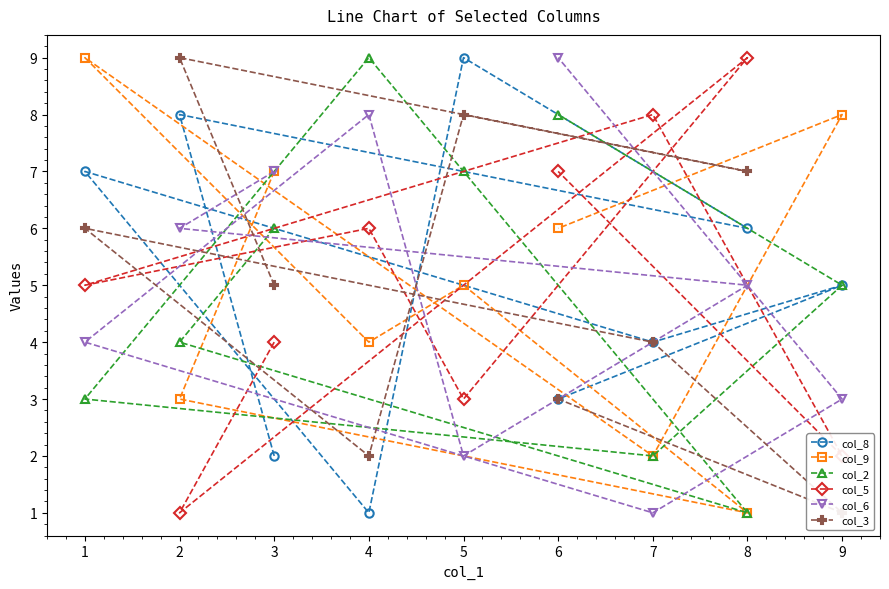

What is the spread (max minus min) of values at 4?

8